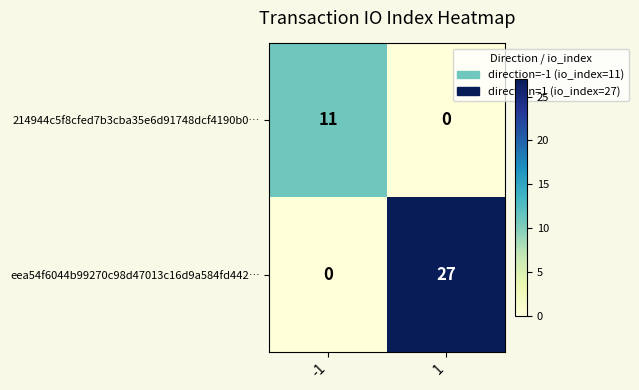

How many data points does each series have?

2